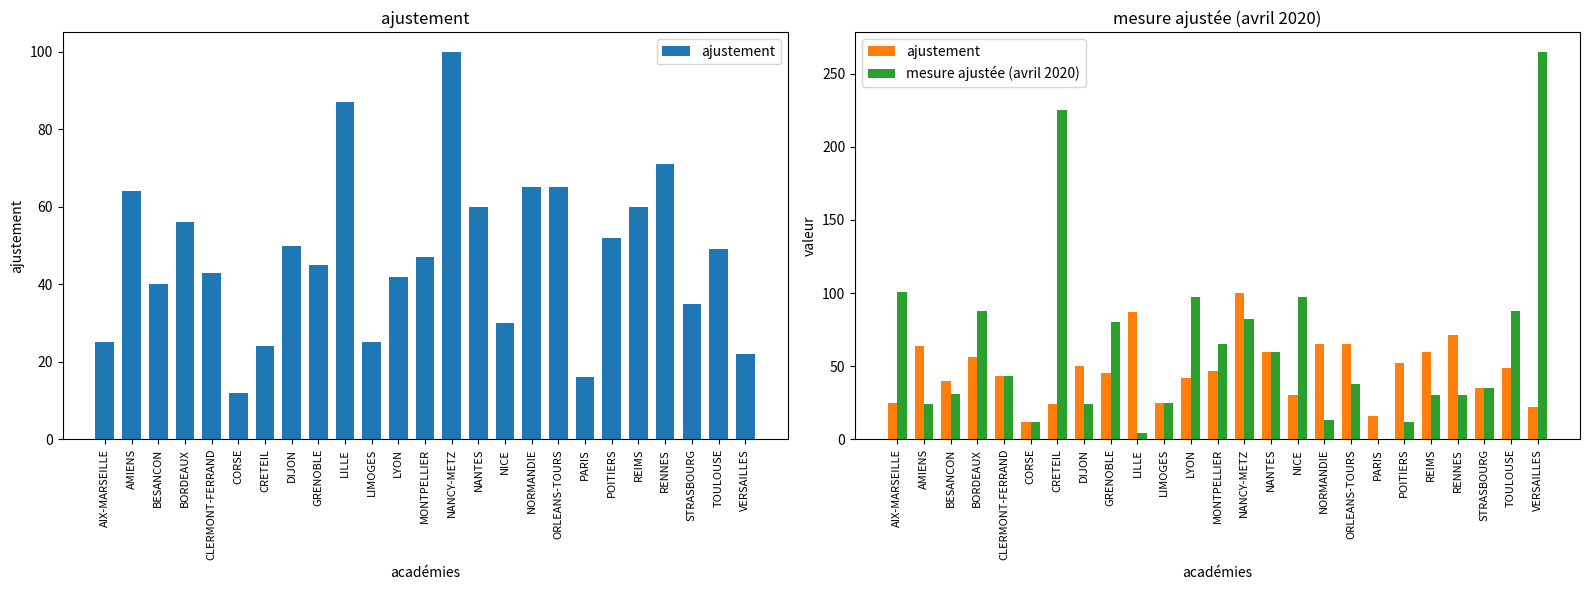

Read the ajustement value at MONTPELLIER.

47